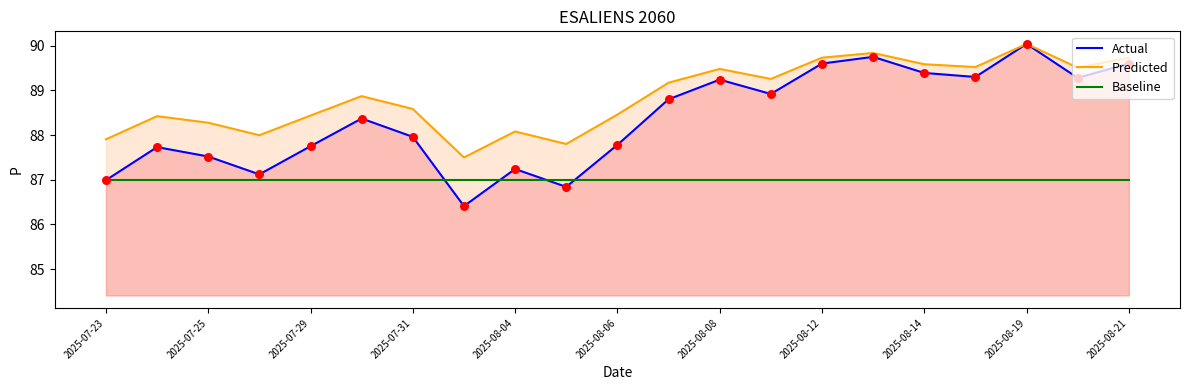

Which series reaches the minimum Y coordinate?

Actual